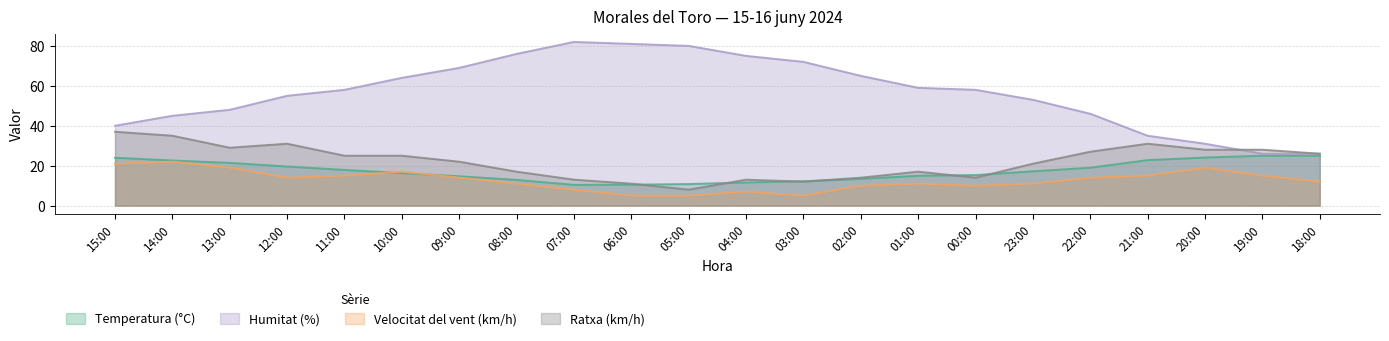

Between 14:00 and 05:00, which series saw the biggest shift?

Humitat (%)